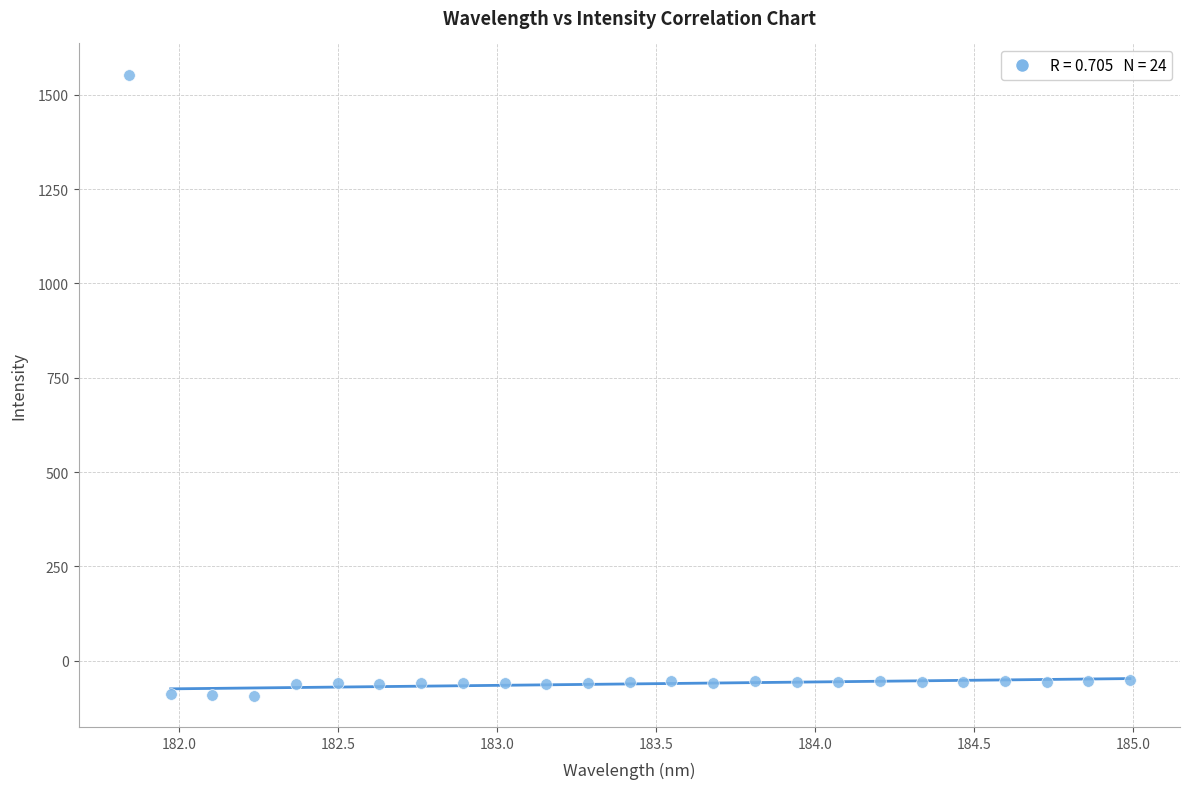

What is the range of X values (max minus min)?

3.1